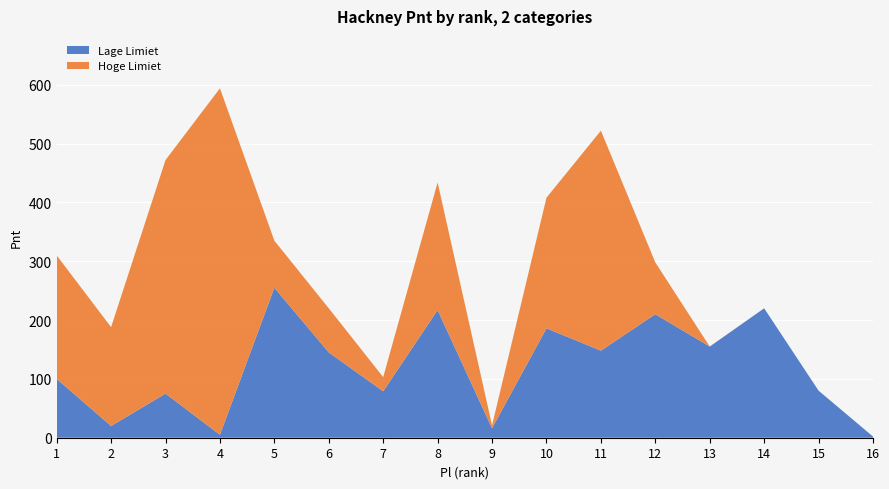

Reading left to right, list all the values displayed in this chart.

Lage Limiet: 1=100	2=20	3=75	4=5	5=255	6=145	7=79	8=217	9=16	10=186	11=148	12=210	13=155	14=220	15=80	16=2
Hoge Limiet: 1=210	2=168	3=397	4=589	5=80	6=75	7=24	8=217	9=5	10=222	11=374	12=88	13=0	14=0	15=0	16=0